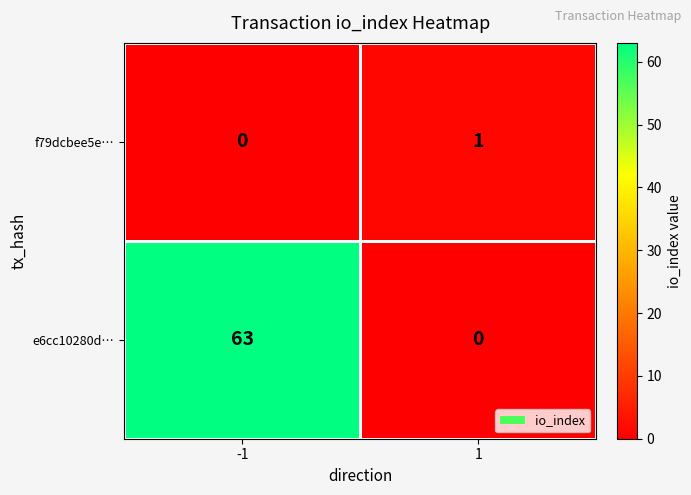

What is the difference between the highest and lowest values at 1?

1